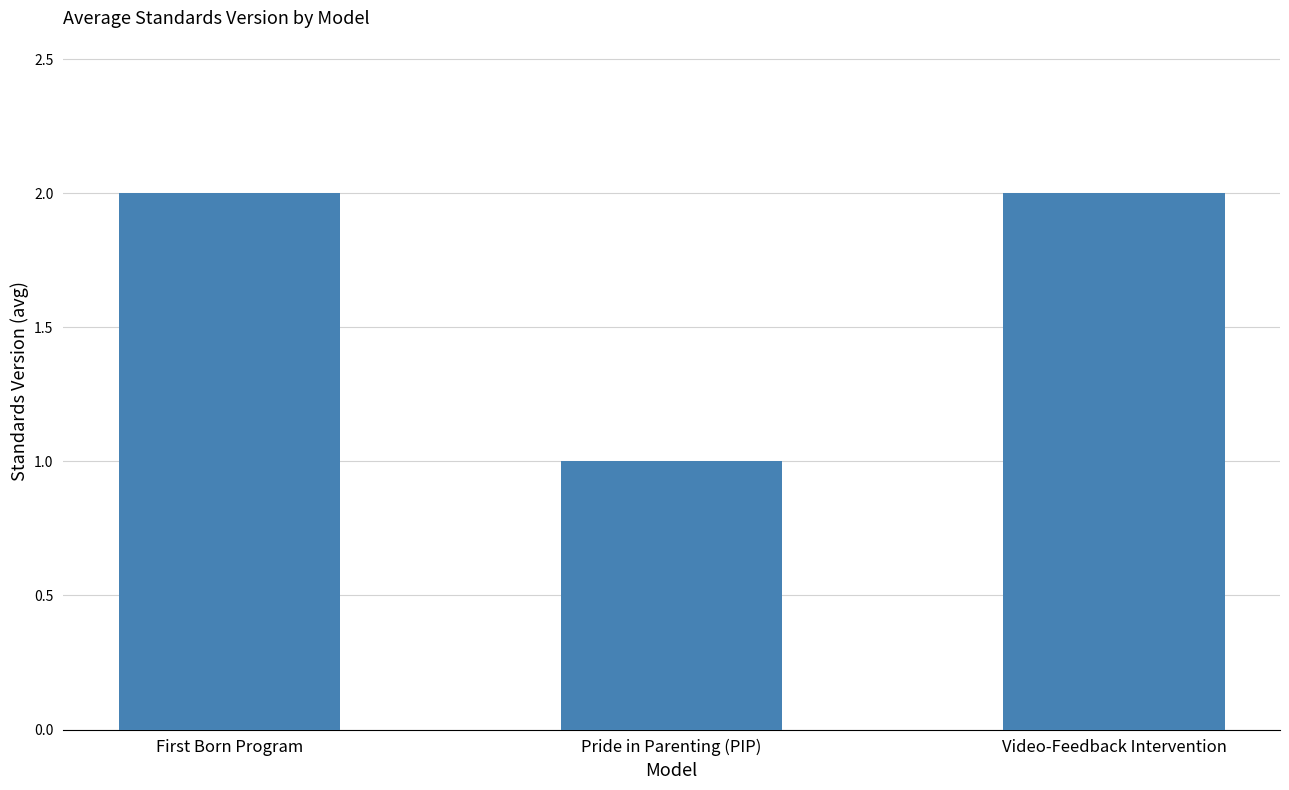

What is the ratio of the value at Pride in Parenting (PIP) to the value at Video-Feedback Intervention?

0.5